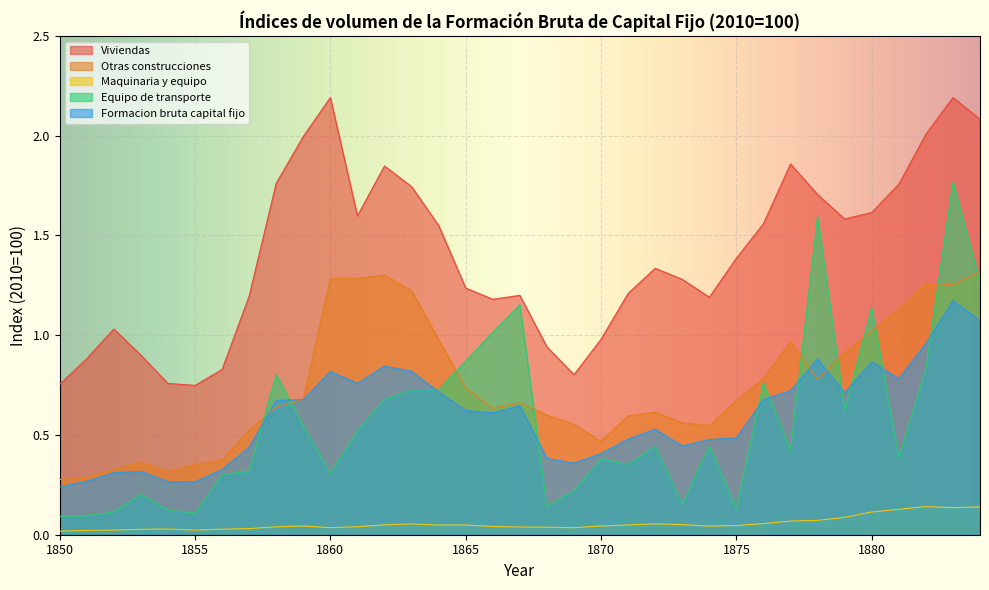

Reading right to left, what are all the values shown in this chart?

Viviendas: 2.1	2.2	2.0	1.8	1.6	1.6	1.7	1.9	1.6	1.4	1.2	1.3	1.3	1.2	1.0	0.8	0.9	1.2	1.2	1.2	1.6	1.7	1.8	1.6	2.2	2.0	1.8	1.2	0.8	0.7	0.8	0.9	1.0	0.9	0.8
Otras construcciones: 1.3	1.3	1.3	1.1	1.0	0.9	0.8	1.0	0.8	0.7	0.5	0.6	0.6	0.6	0.5	0.6	0.6	0.7	0.6	0.7	1.0	1.2	1.3	1.3	1.3	0.7	0.6	0.5	0.4	0.4	0.3	0.4	0.3	0.3	0.3
Maquinaria y equipo: 0.1	0.1	0.1	0.1	0.1	0.1	0.1	0.1	0.1	0.0	0.0	0.1	0.1	0.0	0.0	0.0	0.0	0.0	0.0	0.0	0.0	0.1	0.0	0.0	0.0	0.0	0.0	0.0	0.0	0.0	0.0	0.0	0.0	0.0	0.0
Equipo de transporte: 1.3	1.8	0.8	0.4	1.1	0.6	1.6	0.4	0.8	0.1	0.4	0.2	0.4	0.4	0.4	0.2	0.1	1.2	1.0	0.9	0.7	0.7	0.7	0.5	0.3	0.5	0.8	0.3	0.3	0.1	0.1	0.2	0.1	0.1	0.1
Formacion bruta capital fijo: 1.1	1.2	1.0	0.8	0.9	0.7	0.9	0.7	0.7	0.5	0.5	0.4	0.5	0.5	0.4	0.4	0.4	0.6	0.6	0.6	0.7	0.8	0.8	0.8	0.8	0.7	0.7	0.4	0.3	0.3	0.3	0.3	0.3	0.3	0.2